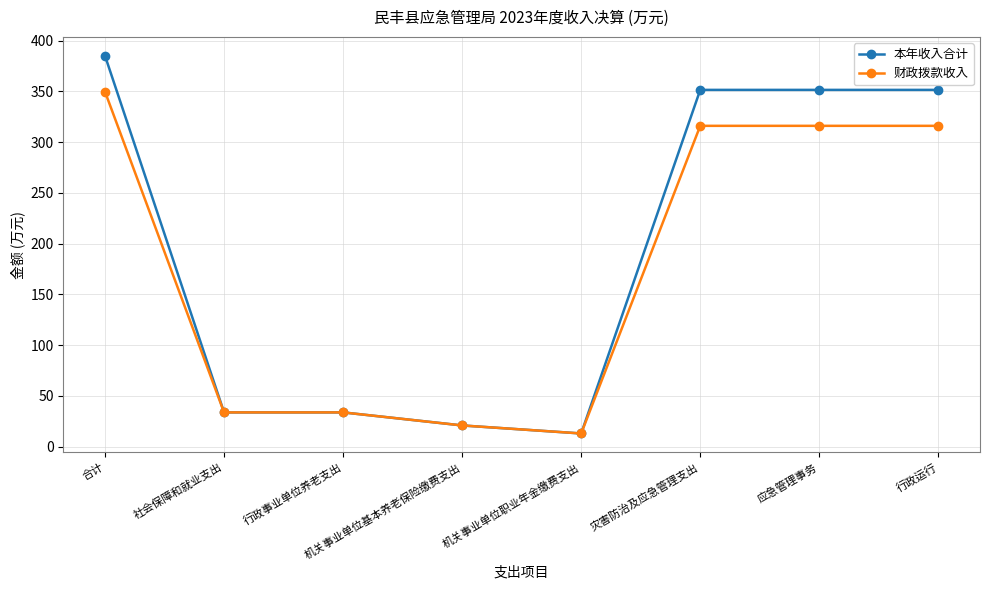

Does the chart have visible grid lines?

Yes